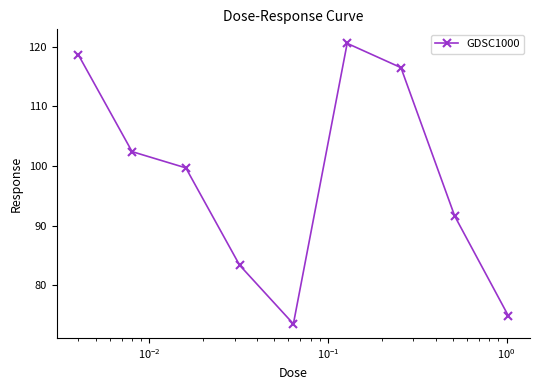

Reading right to left, extract all data points from this chart.

74.9	91.6	116.5	120.6	73.6	83.4	99.7	102.4	118.7